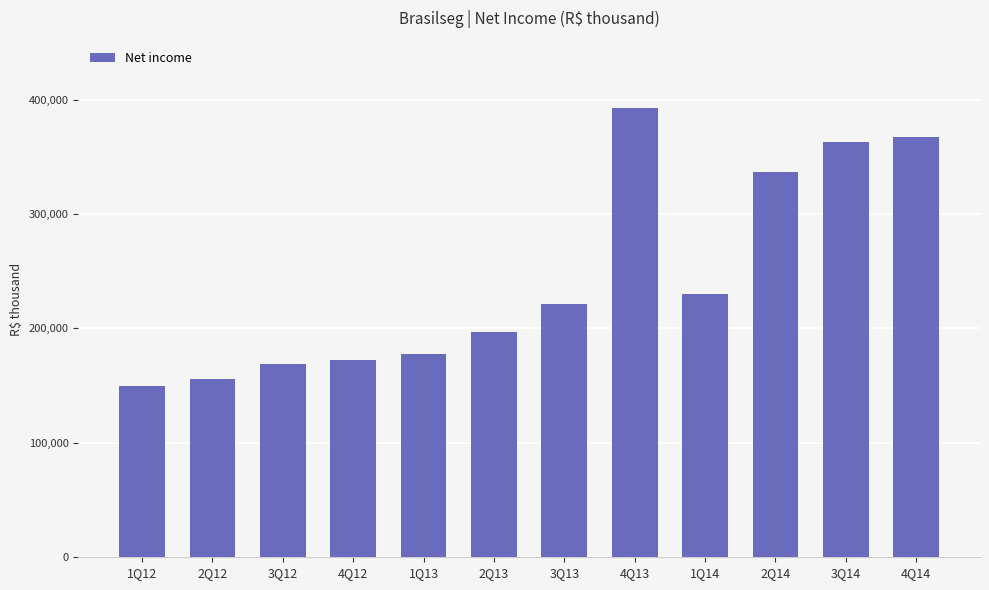

The chart shows a value of 149397 at 1Q12. True or false?

True